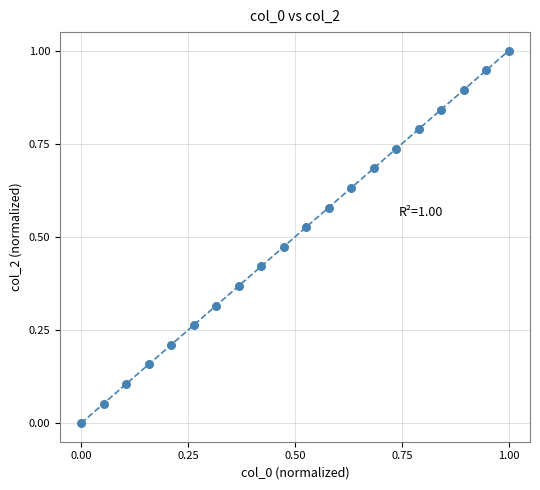

What is the range of X values (max minus min)?

1.0